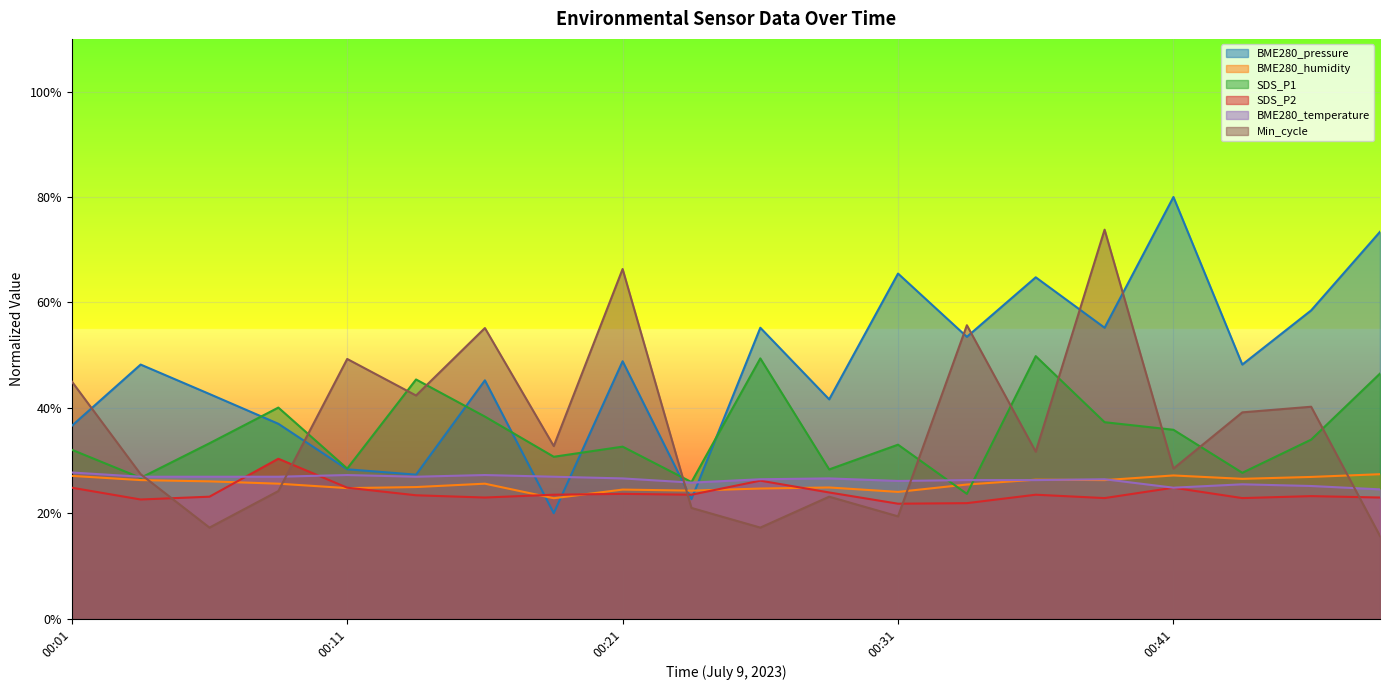

Where does the BME280_temperature series first go above 26?

00:01